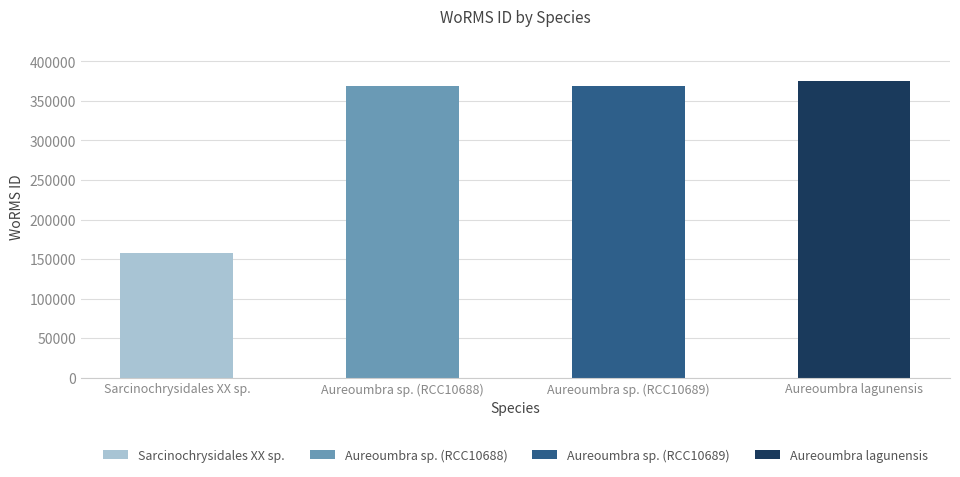

At which label does the data first exceed 369378?

Aureoumbra lagunensis